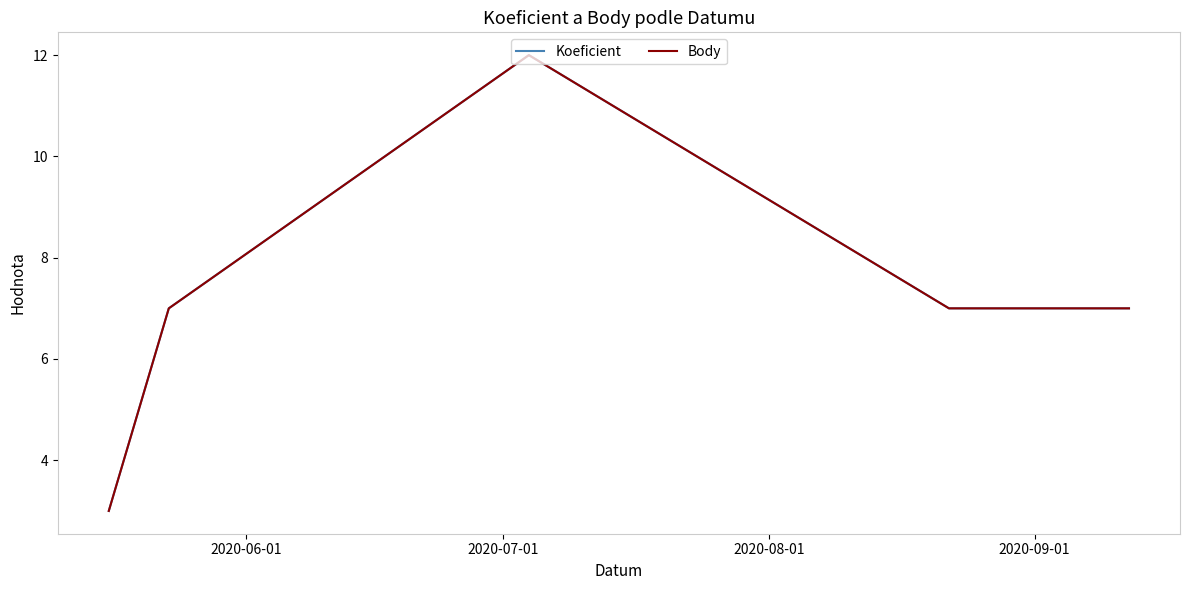

At 2020-06-01, list the series in order from smallest to largest.

Koeficient, Body